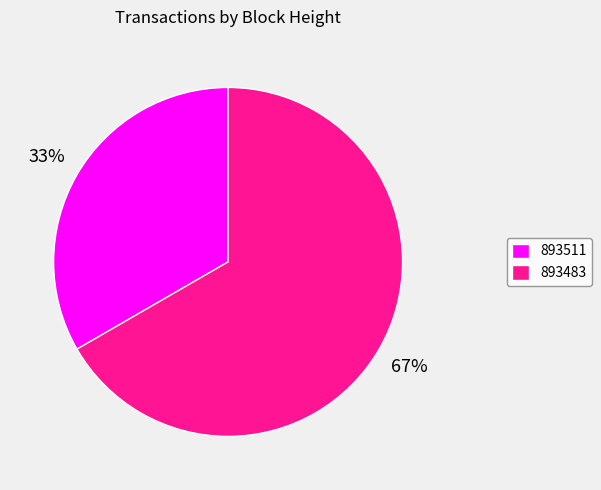

What is the smallest slice in the pie chart?

893511